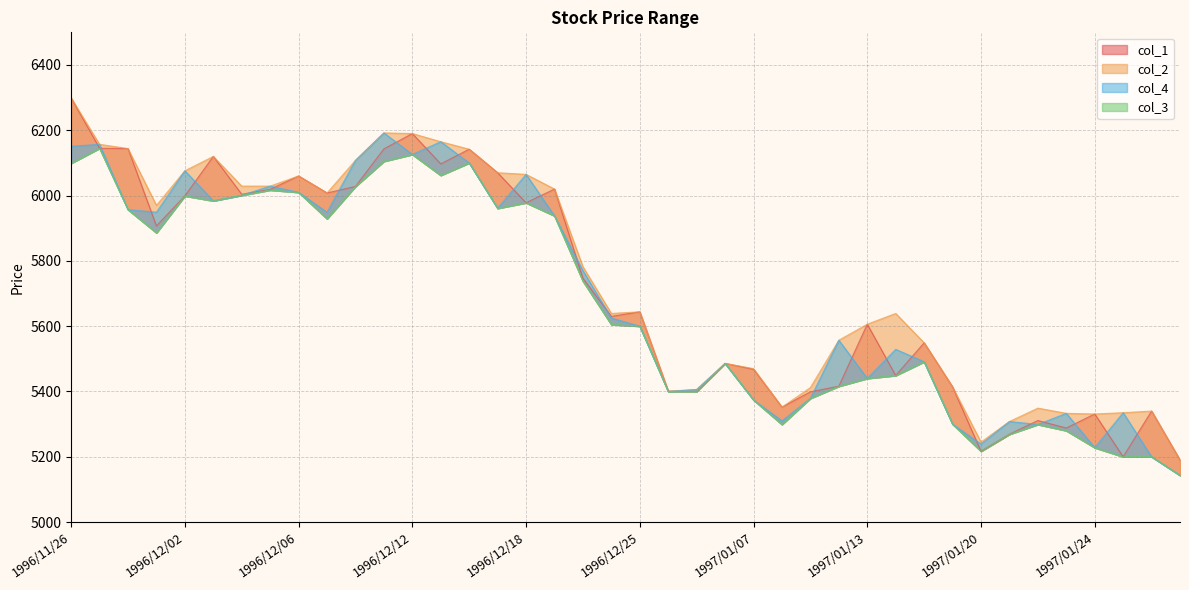

What is the maximum value for col_1?

6299